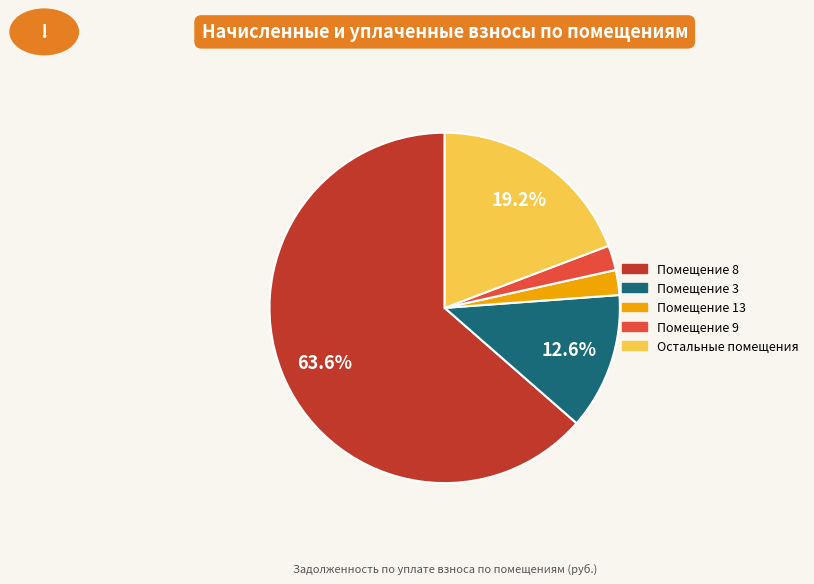

Is there any slice that represents more than half of the pie?

Yes